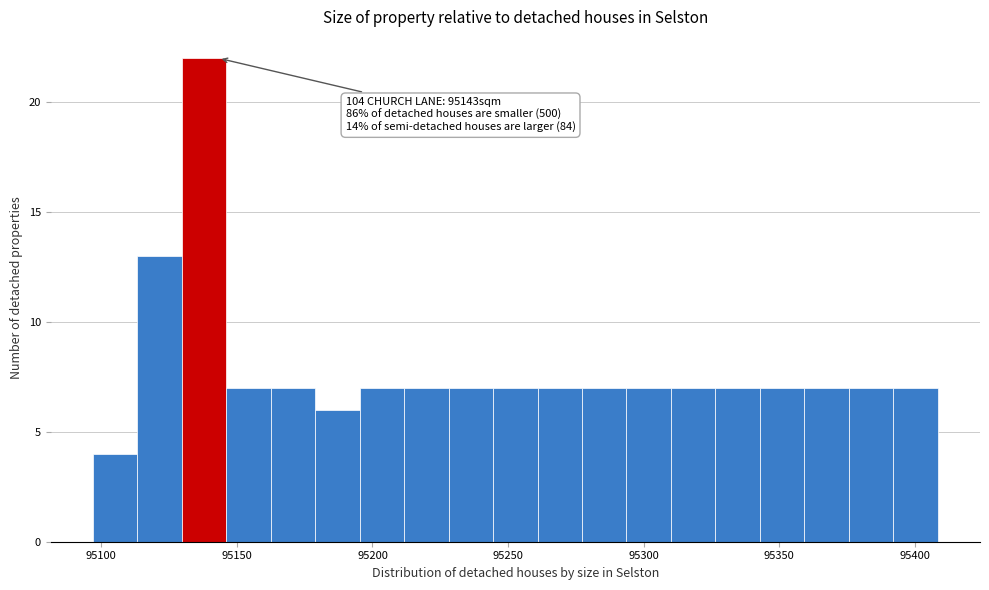

Around what value on the x-axis is the tallest bar? Give the approximate position of its centre, as read against the axis.

95140